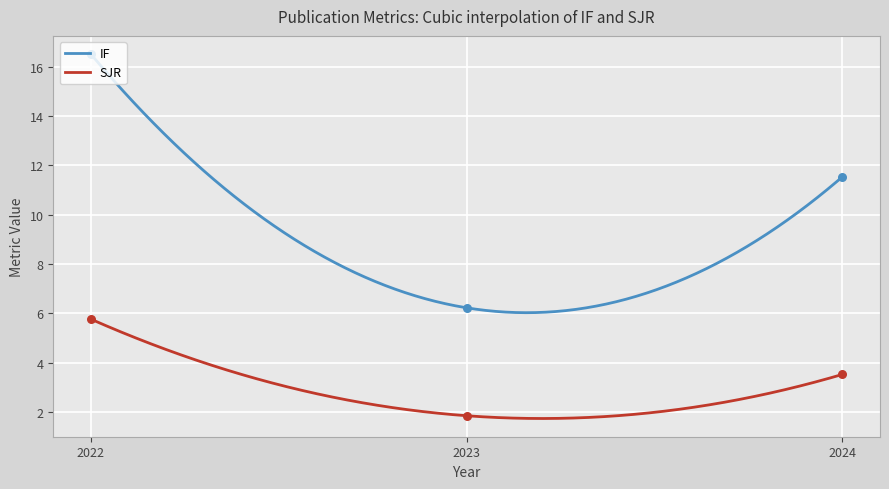

Is the value of IF at 2023 greater than the value of SJR at 2022?

Yes